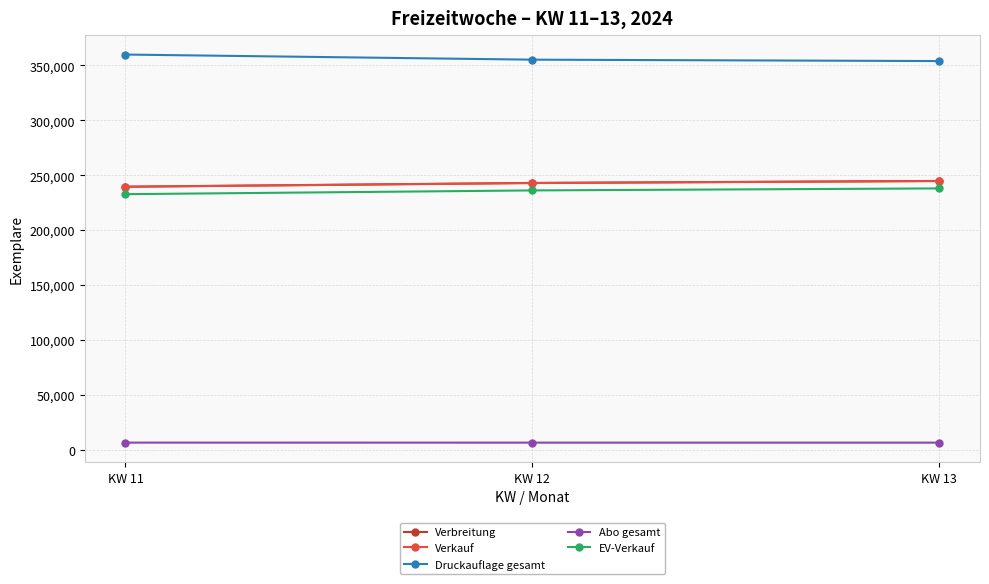

Is the value of Abo gesamt at KW 13 greater than the value of Verbreitung at KW 11?

No